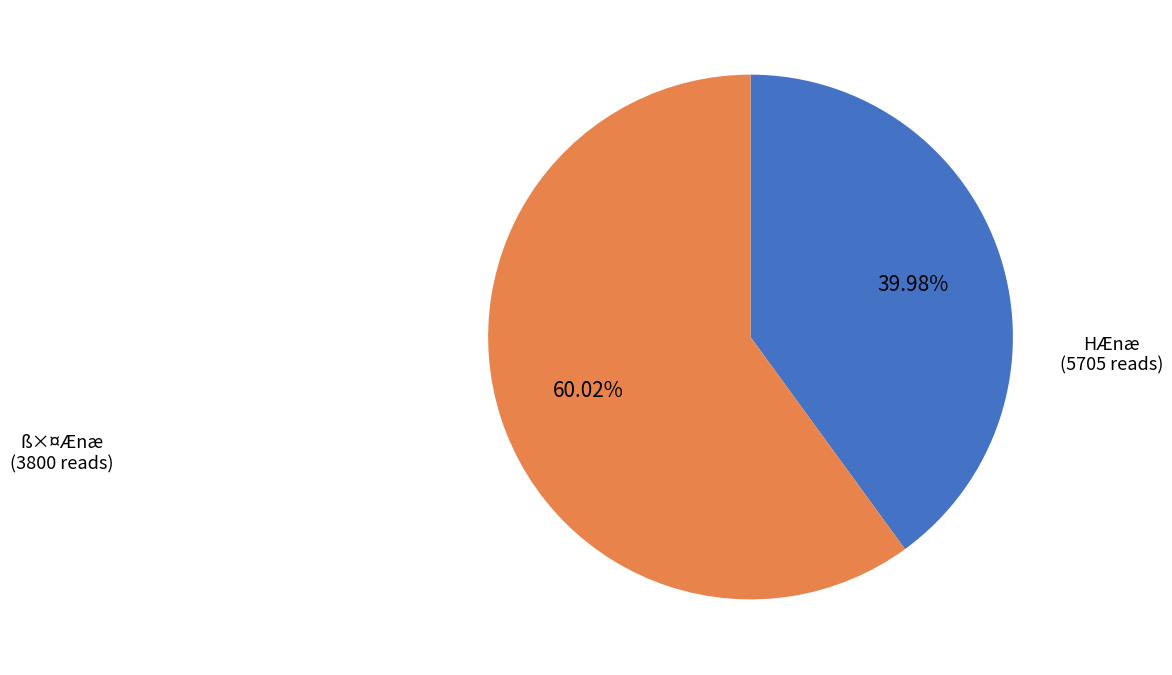

Does any single category account for the majority?

Yes